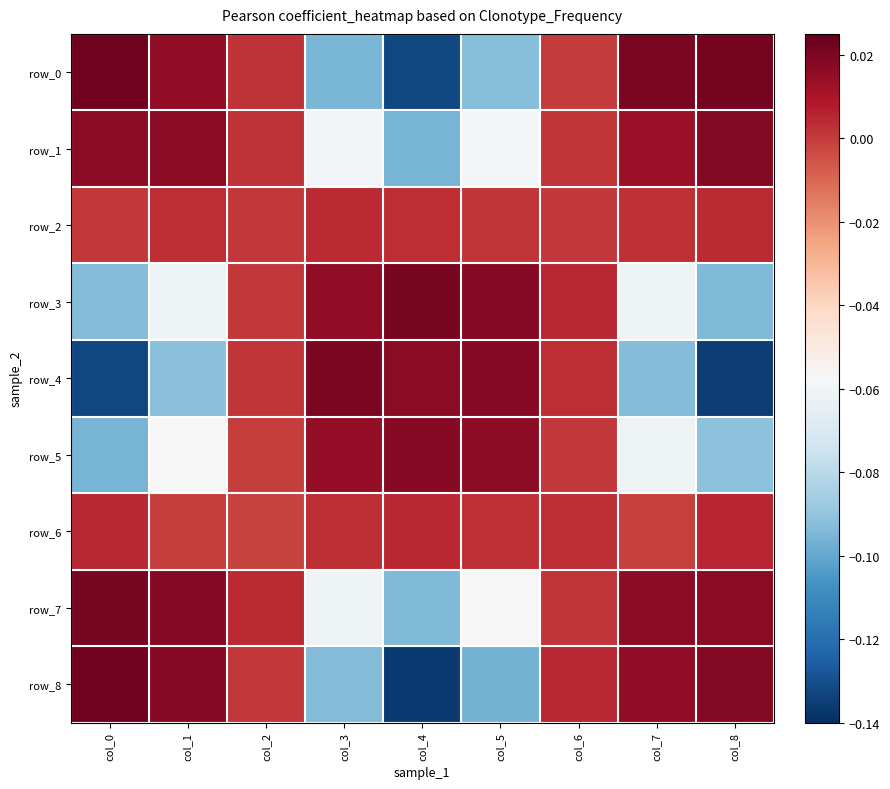

Which series changed the most between col_3 and col_8?

row_4